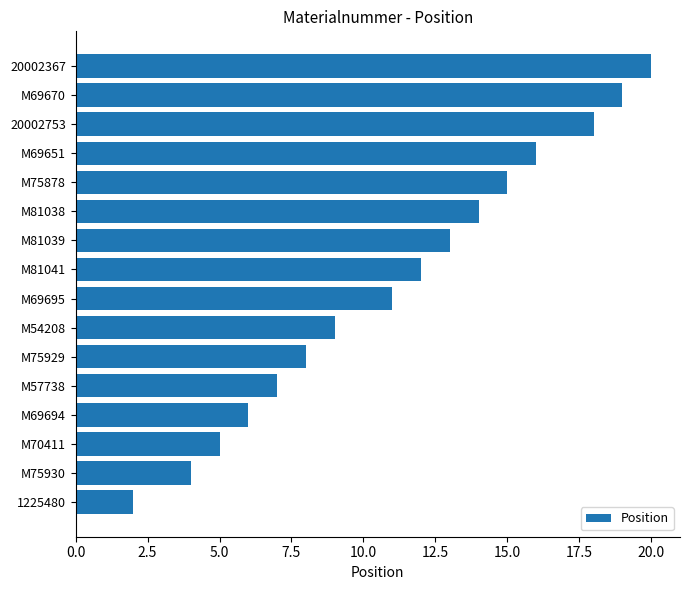

Is it true that the value at M69651 is 29?

False